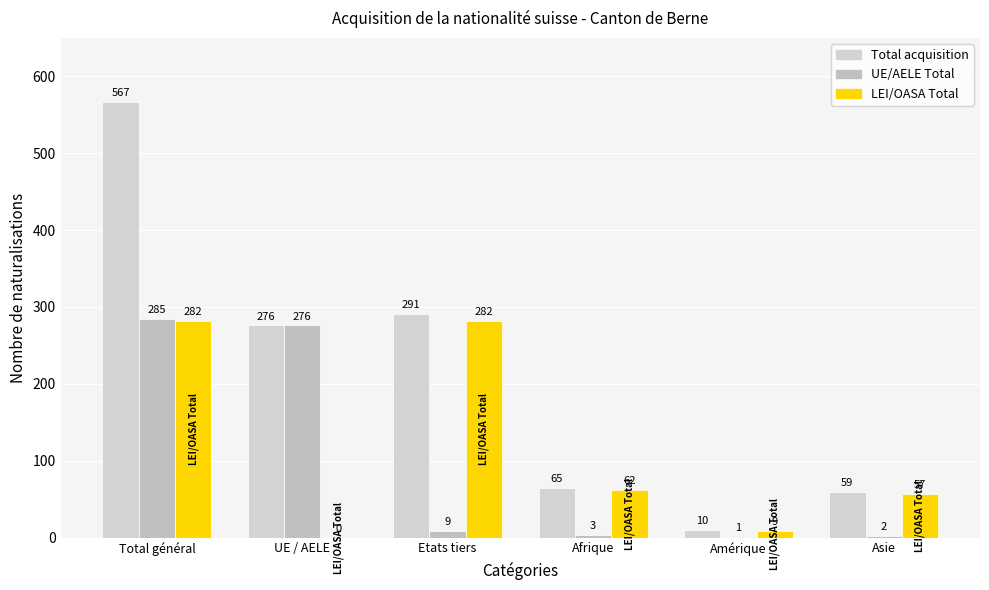

Which series has the widest spread of values?

Total acquisition